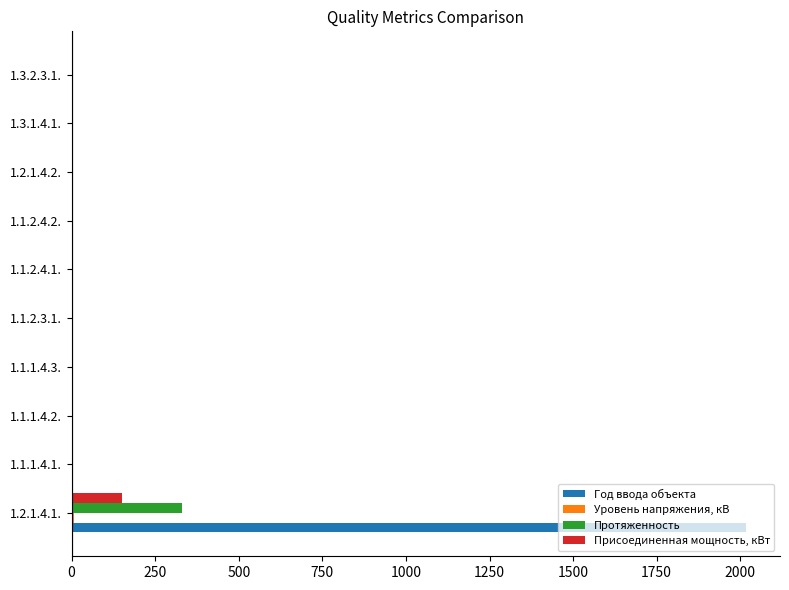

What is the highest value of the Протяженность series?

330